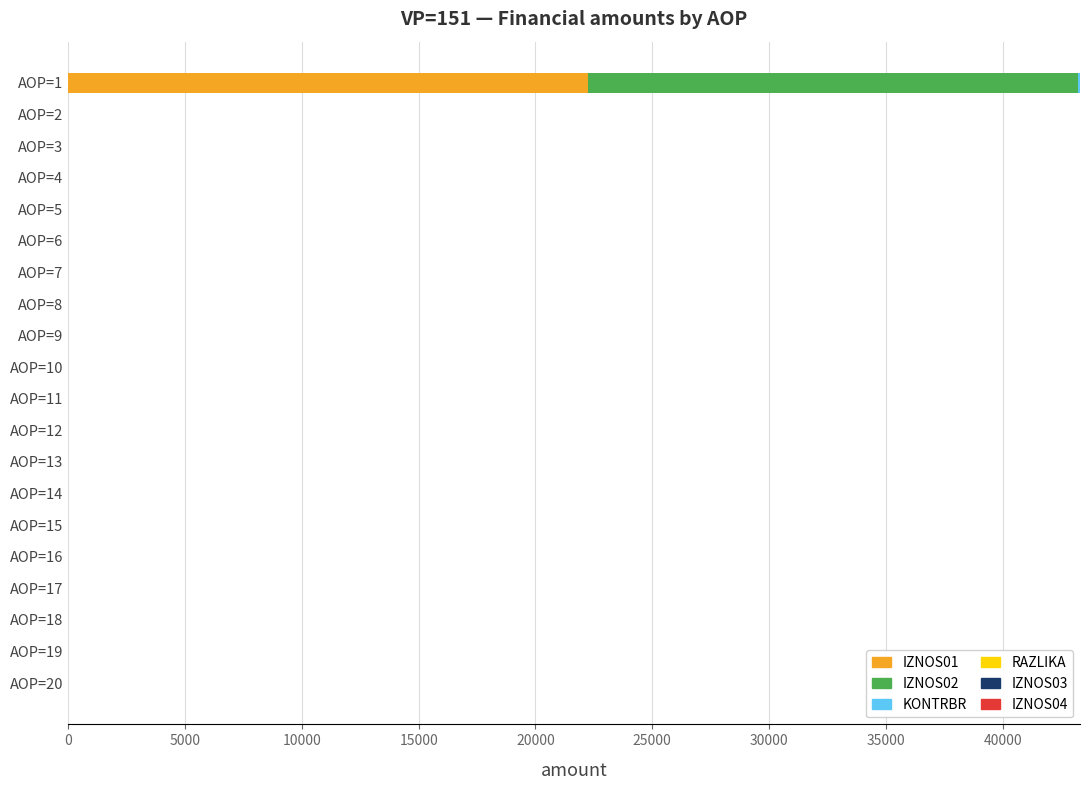

At which category is the sum across all series the highest?

AOP=1